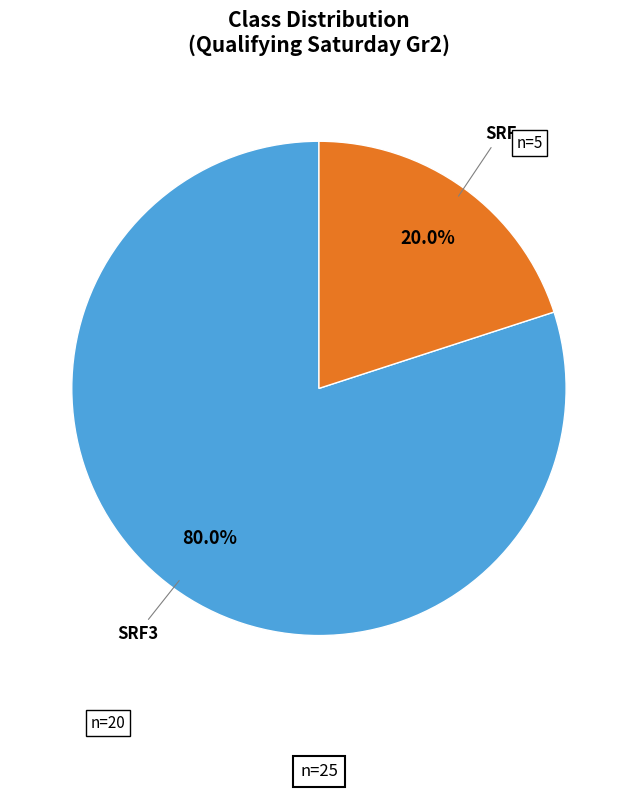

Is there any slice that represents more than half of the pie?

Yes